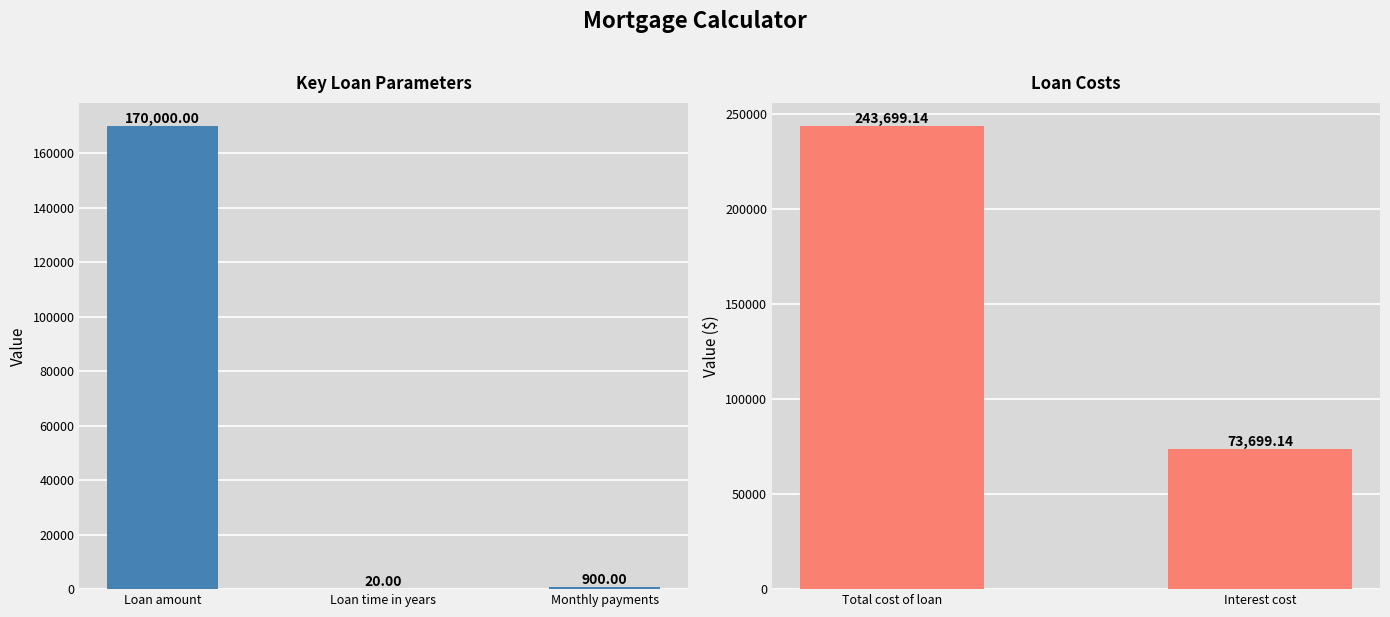

Is it true that the value at Monthly payments is 498.3?

False